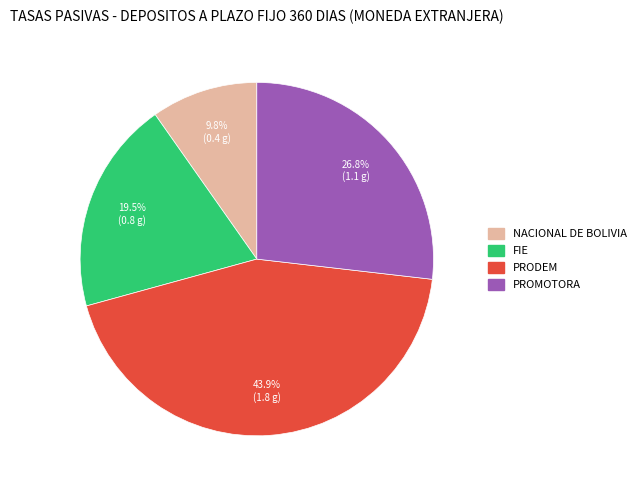

Is there a majority slice in this chart?

No